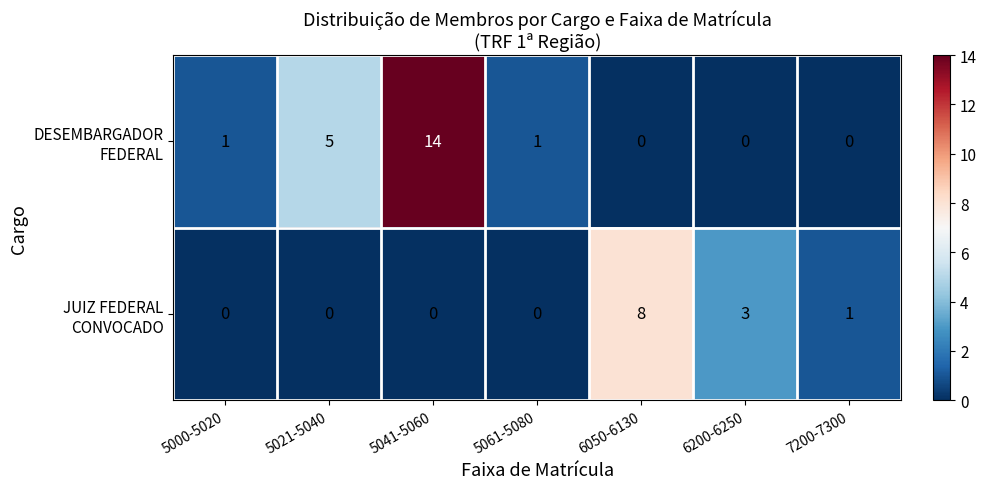

At which category is the sum across all series the highest?

5041-5060